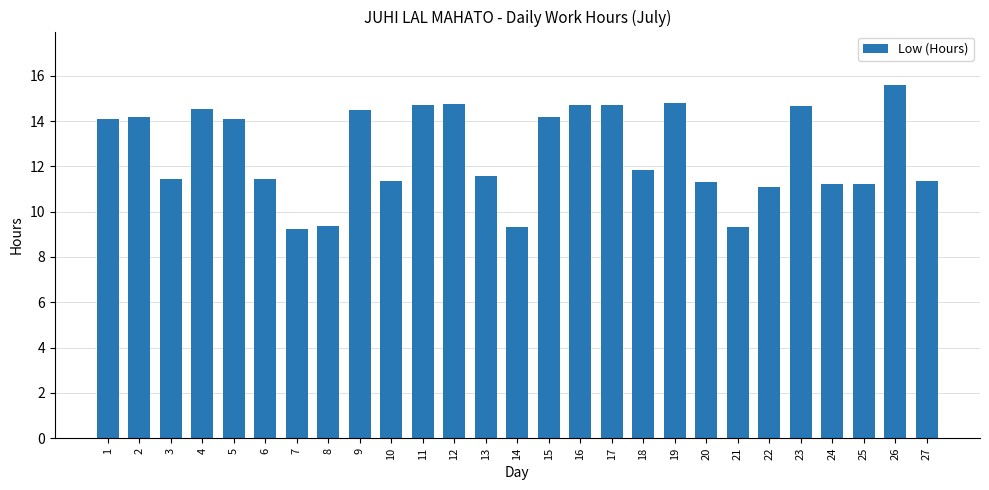

How many values exceed 11?

23